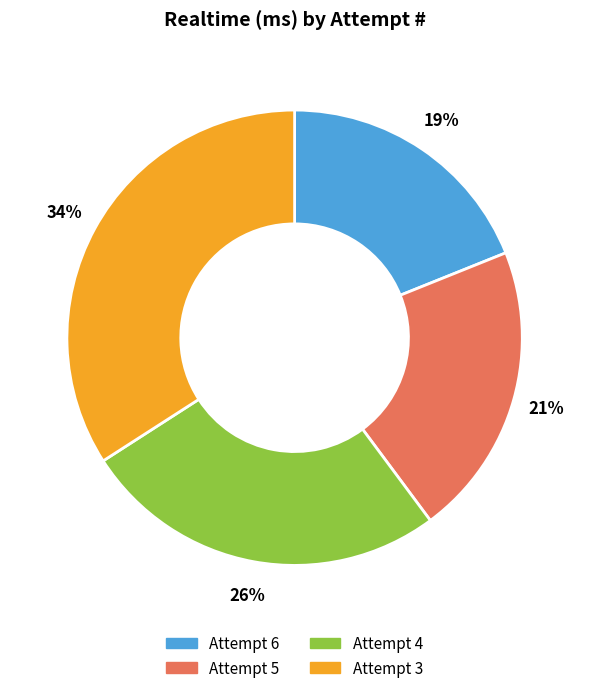

True or false: Attempt 3 accounts for 34% of the total.

True